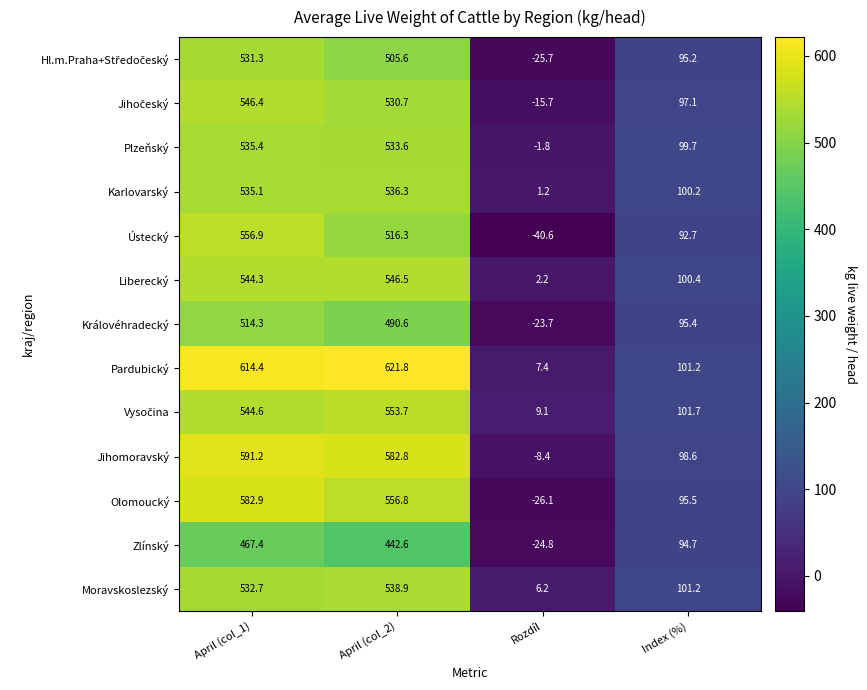

How many values in the Jihomoravský series exceed 582?

2